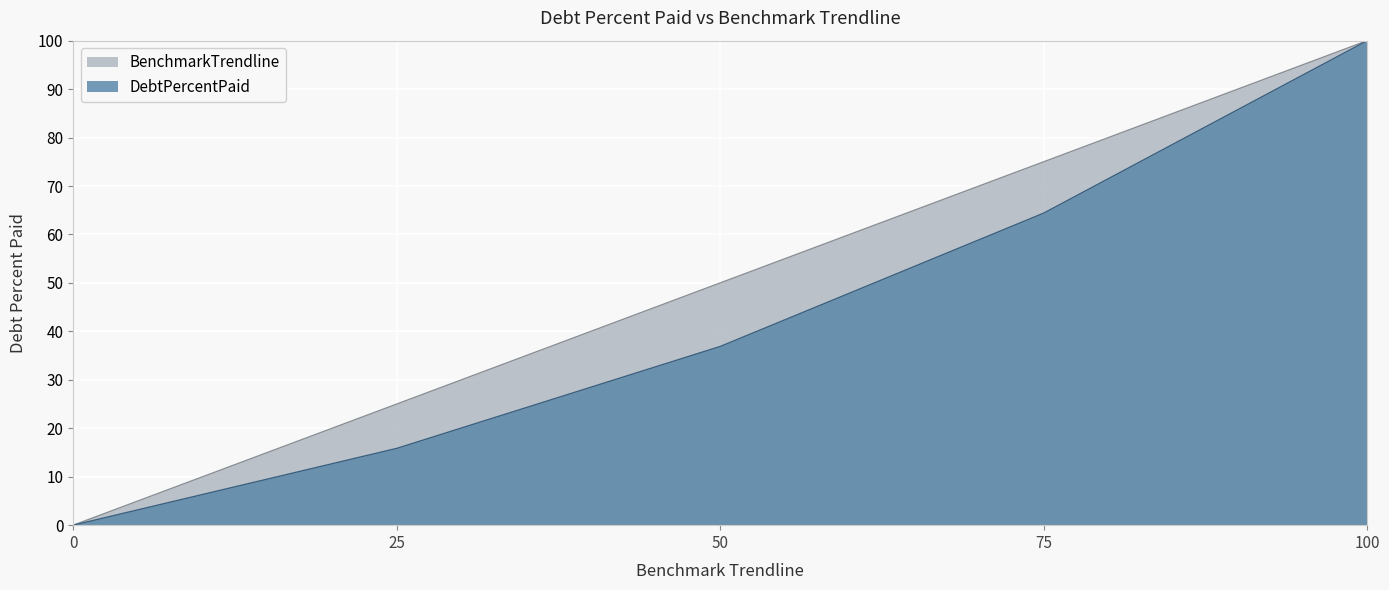

Count the number of categories in the chart.

5